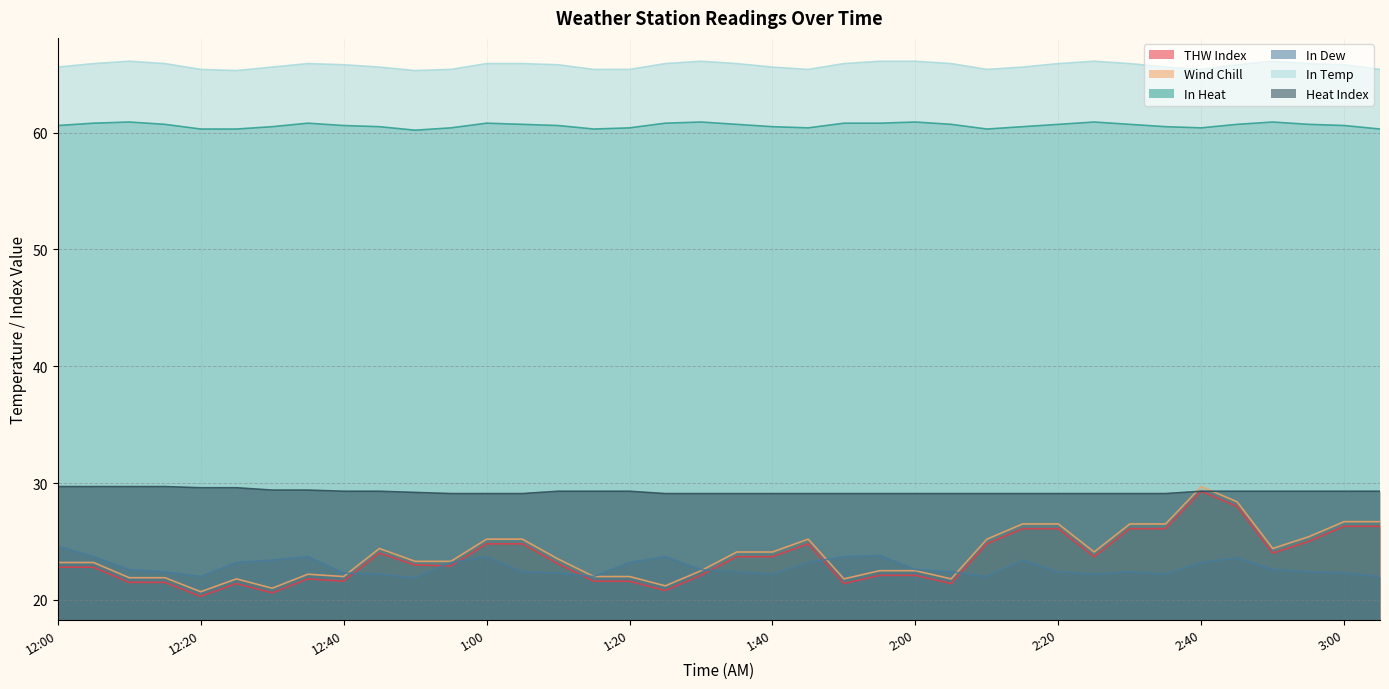

What is the spread (max minus min) of values at 2:55?

43.5